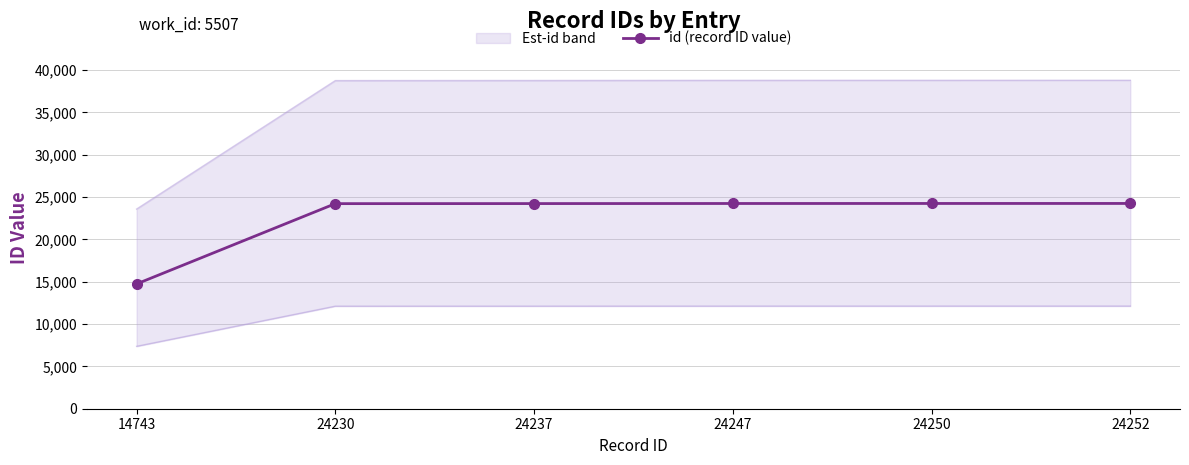

The value at 14743 is 14743. True or false?

True